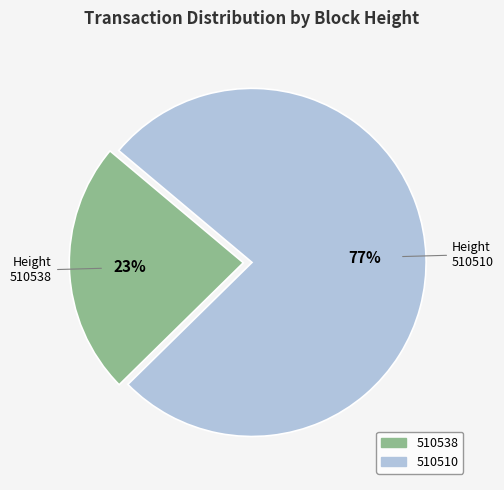

Count the number of slices in the pie.

2